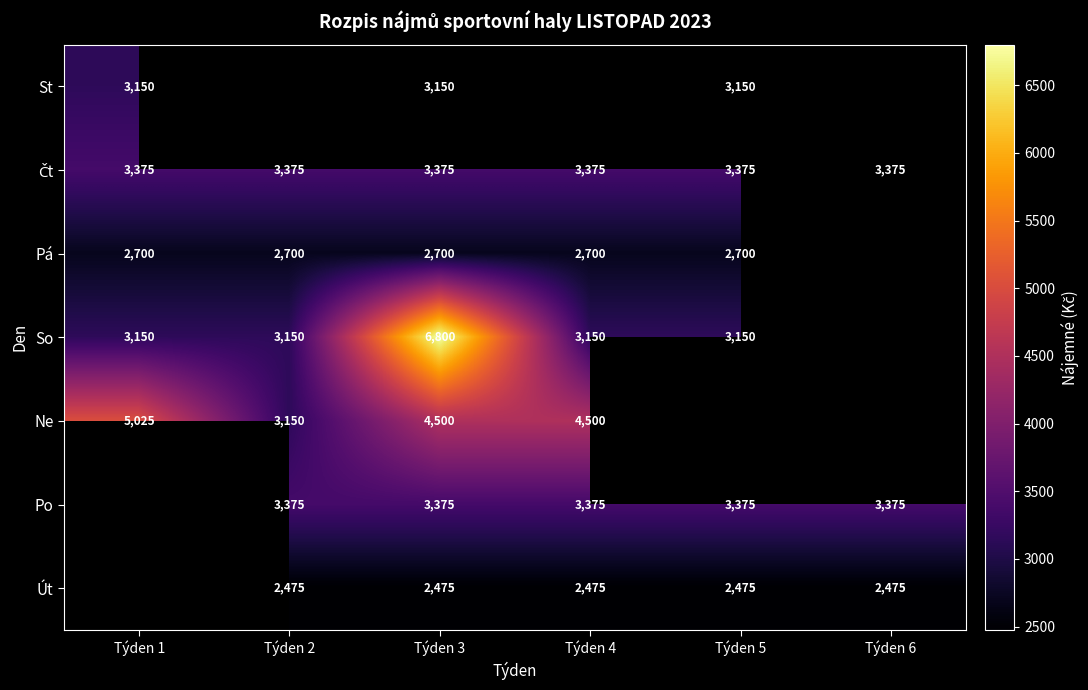

Is it true that St equals 4127 at Týden 5?

False